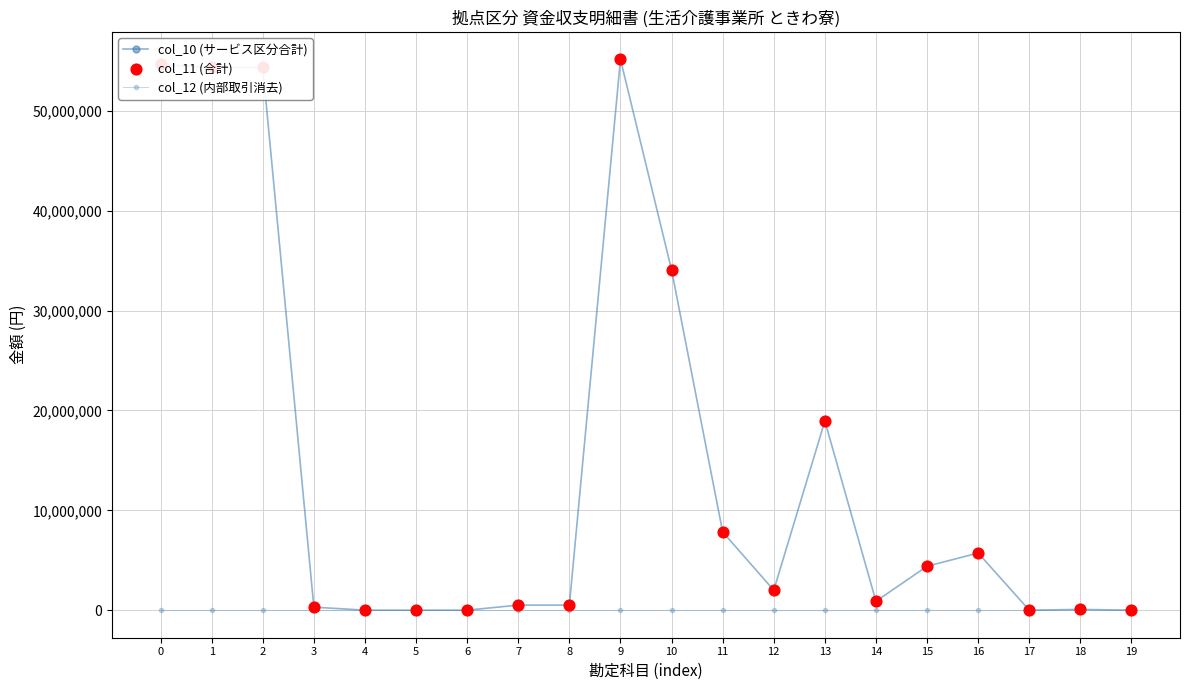

Is this an area chart (filled region under the line)?

No